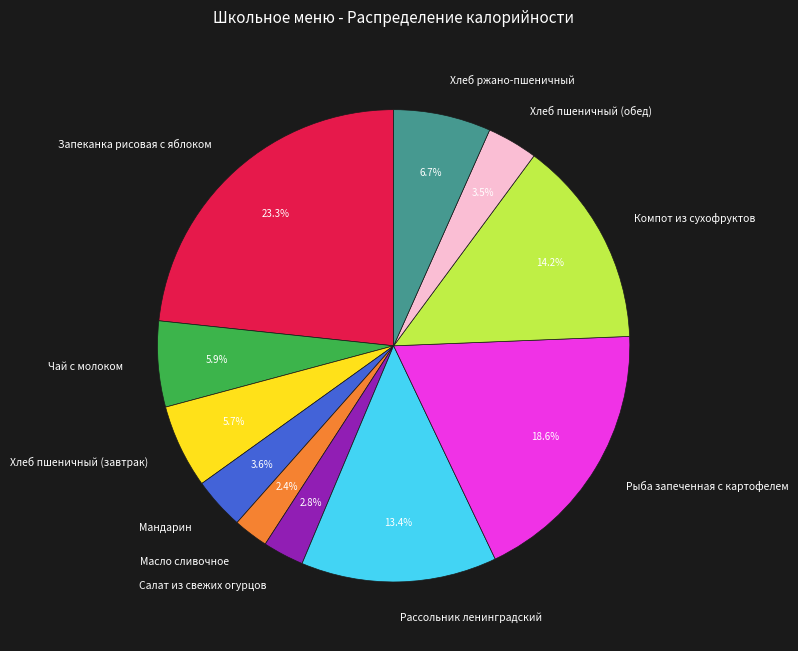

To the nearest percent, what is the average slice percentage?

9%